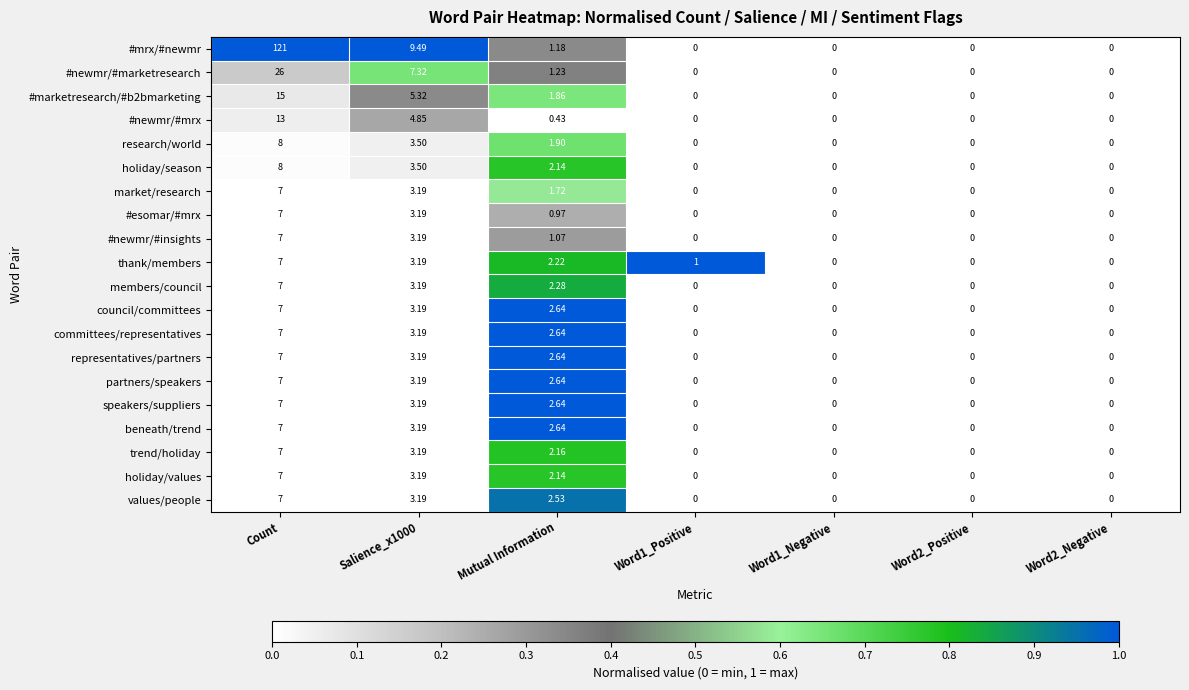

Which series has the largest total across all categories?

#mrx/#newmr